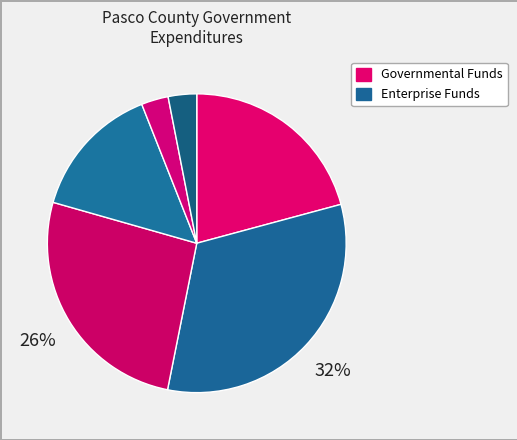

Count the number of slices in the pie.

6